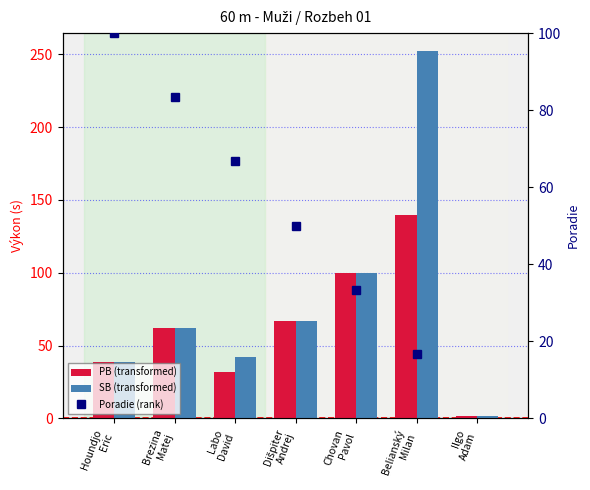

Are the bars horizontal?

No